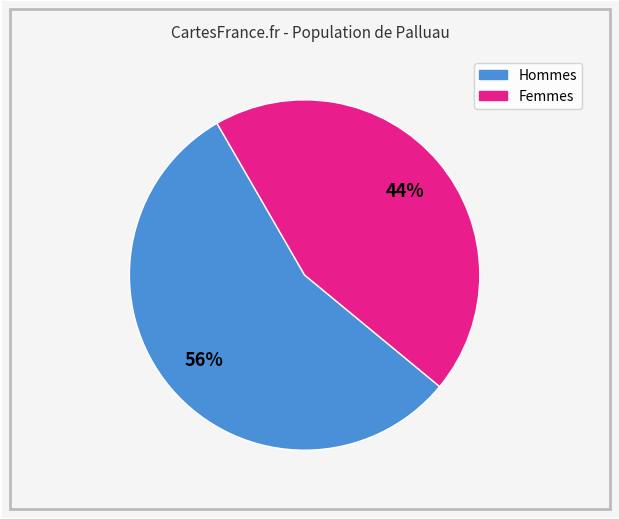

Does any single category account for the majority?

Yes